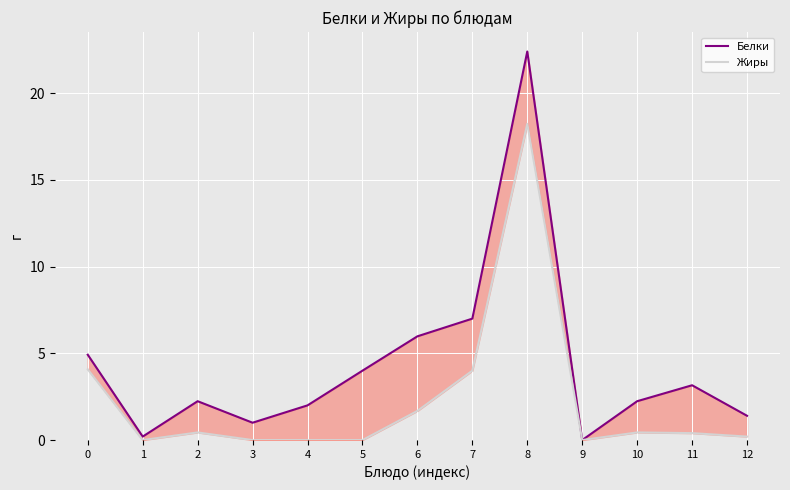

What is the sum of all Белки values?

56.5